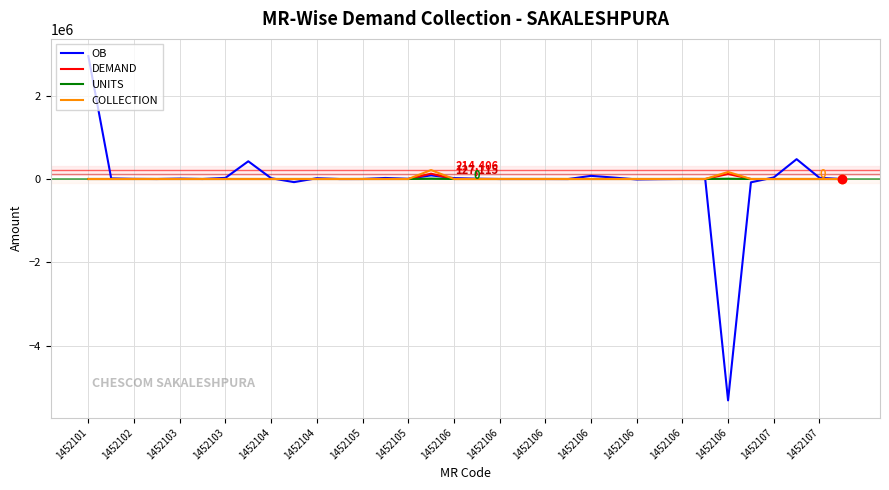

What is the difference between the maximum and minimum values in the UNITS series?

9765.0